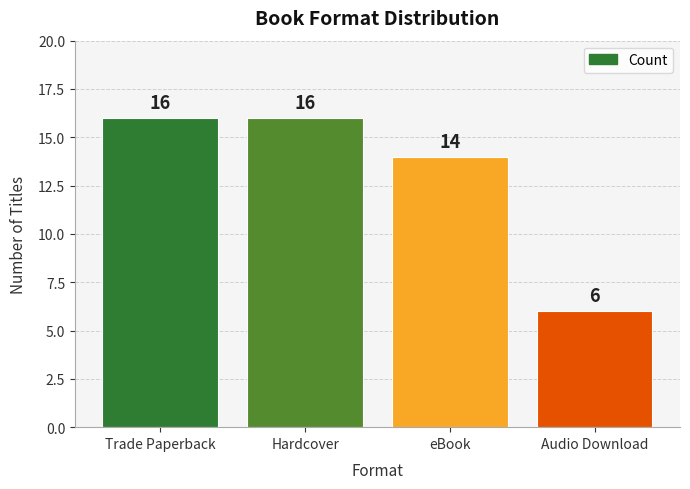

Reading left to right, what are all the values shown in this chart?

Trade Paperback=16	Hardcover=16	eBook=14	Audio Download=6